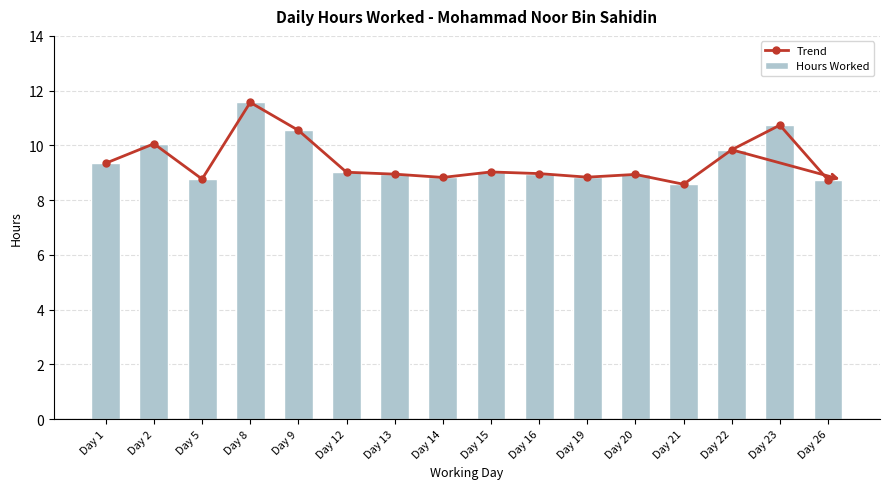

Between Day 5 and Day 26, which is larger?

Day 5